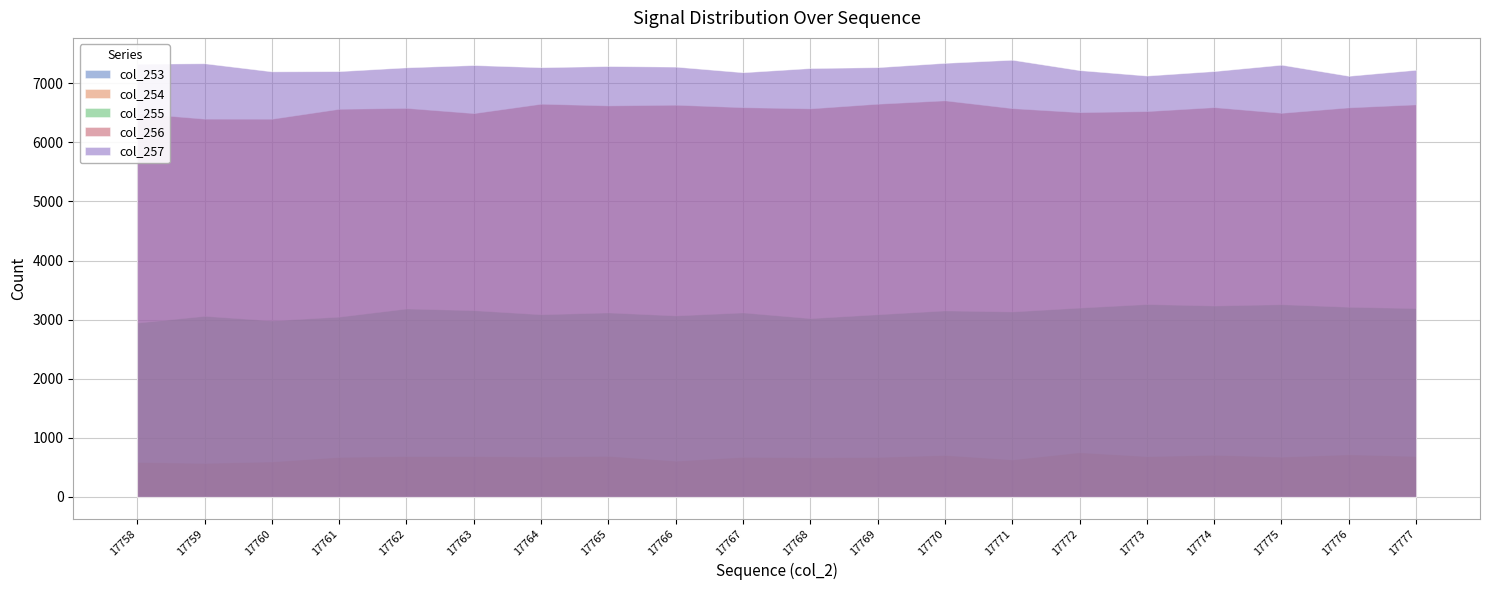

What is the greatest value displayed?

7400